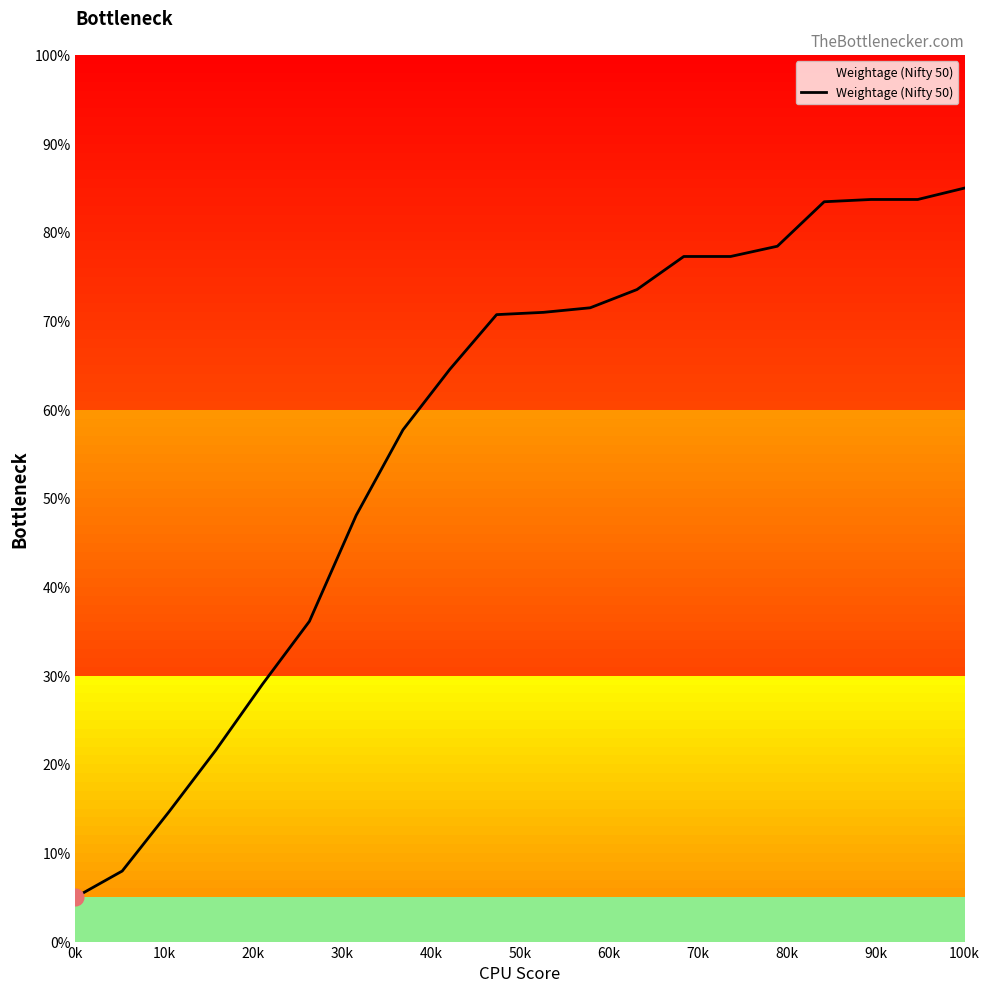

What is the difference between the maximum and minimum values?

80.0